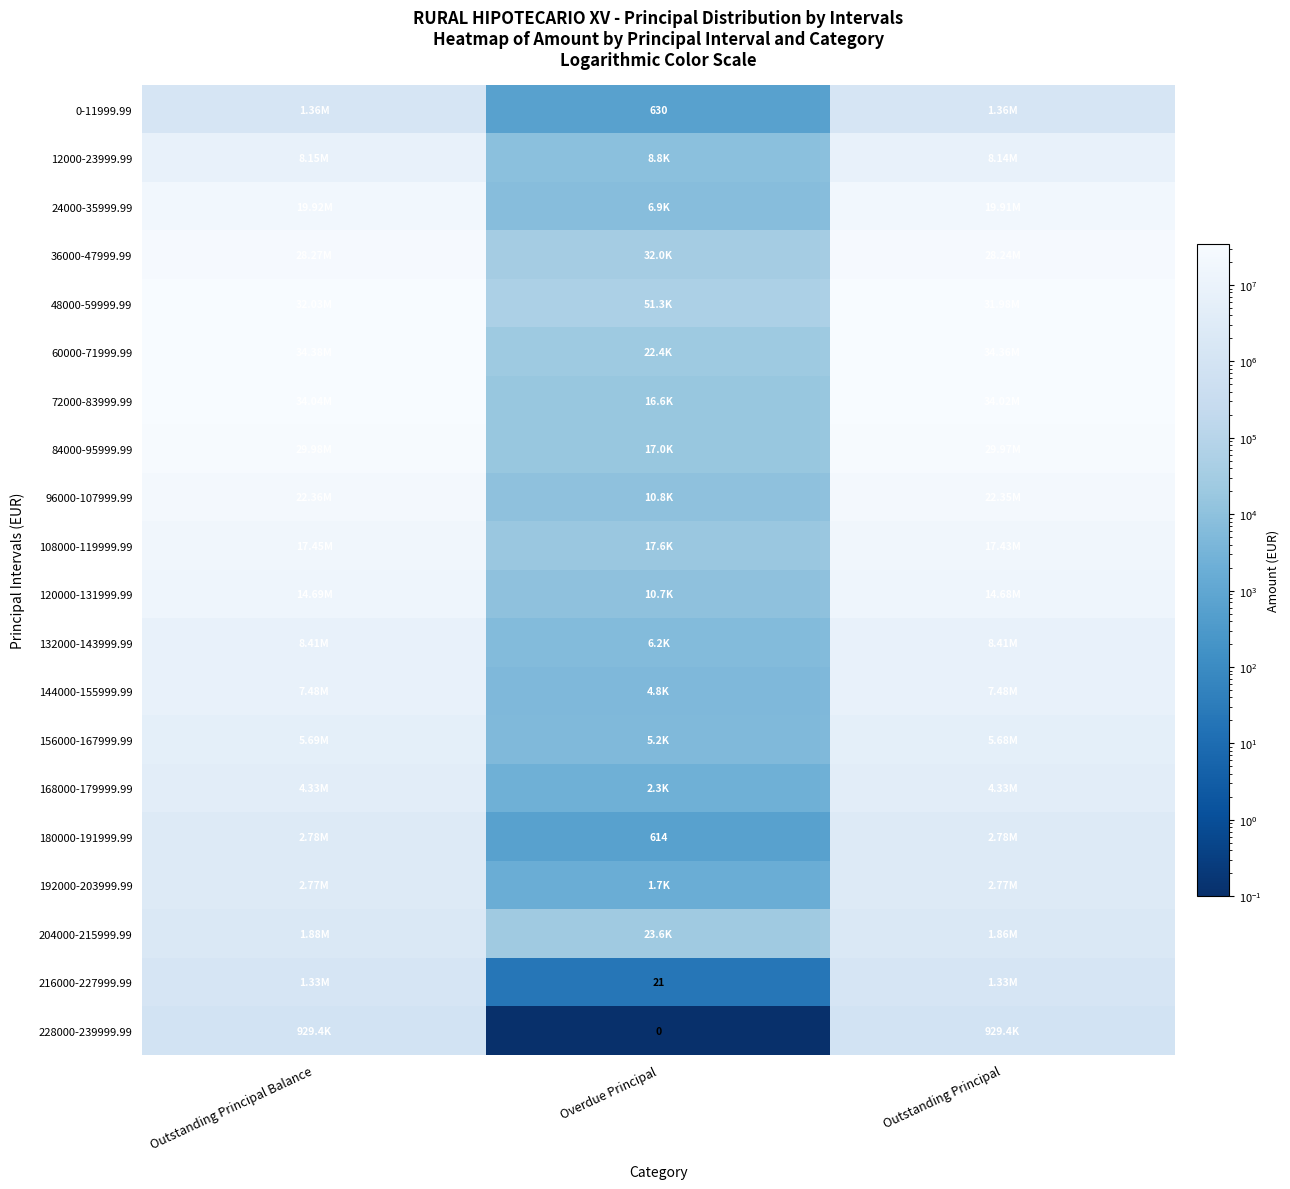

At which label is 144000-155999.99 closest to 3742300?

Outstanding Principal